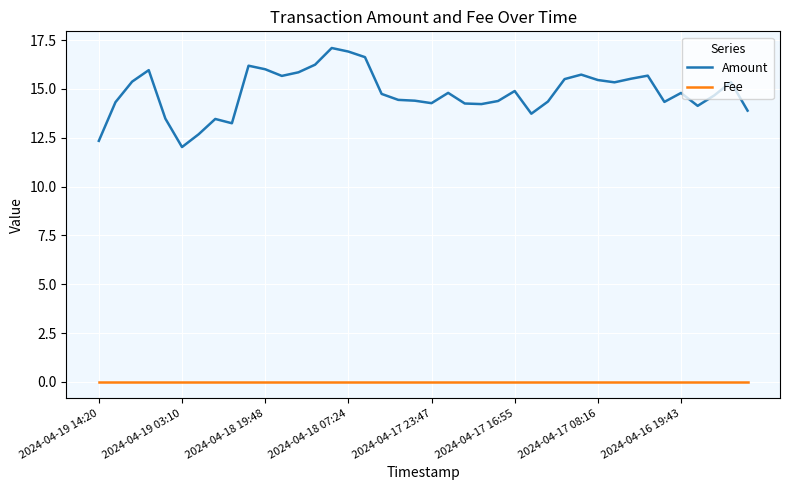

Which series has the widest spread of values?

Amount